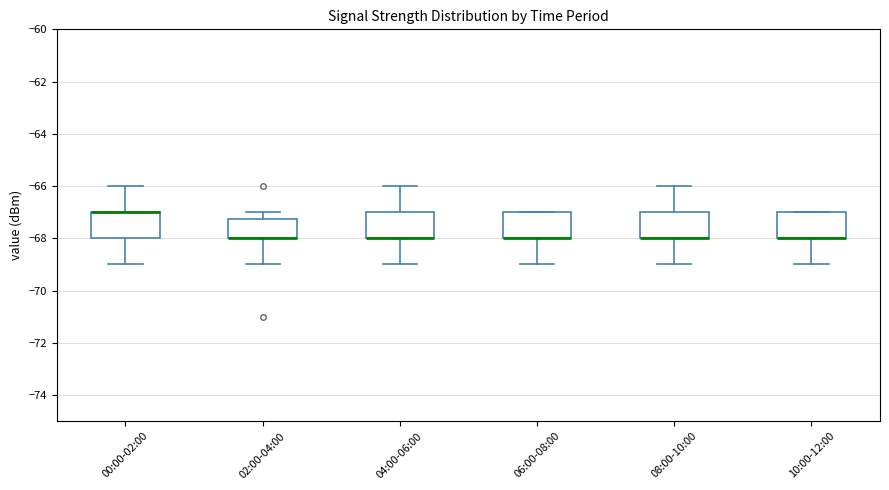

Where is the lower edge of the box for 02:00-04:00 on the y-axis? The values are not printed on the chart, so give them approximately, as read against the axis.

-68.0